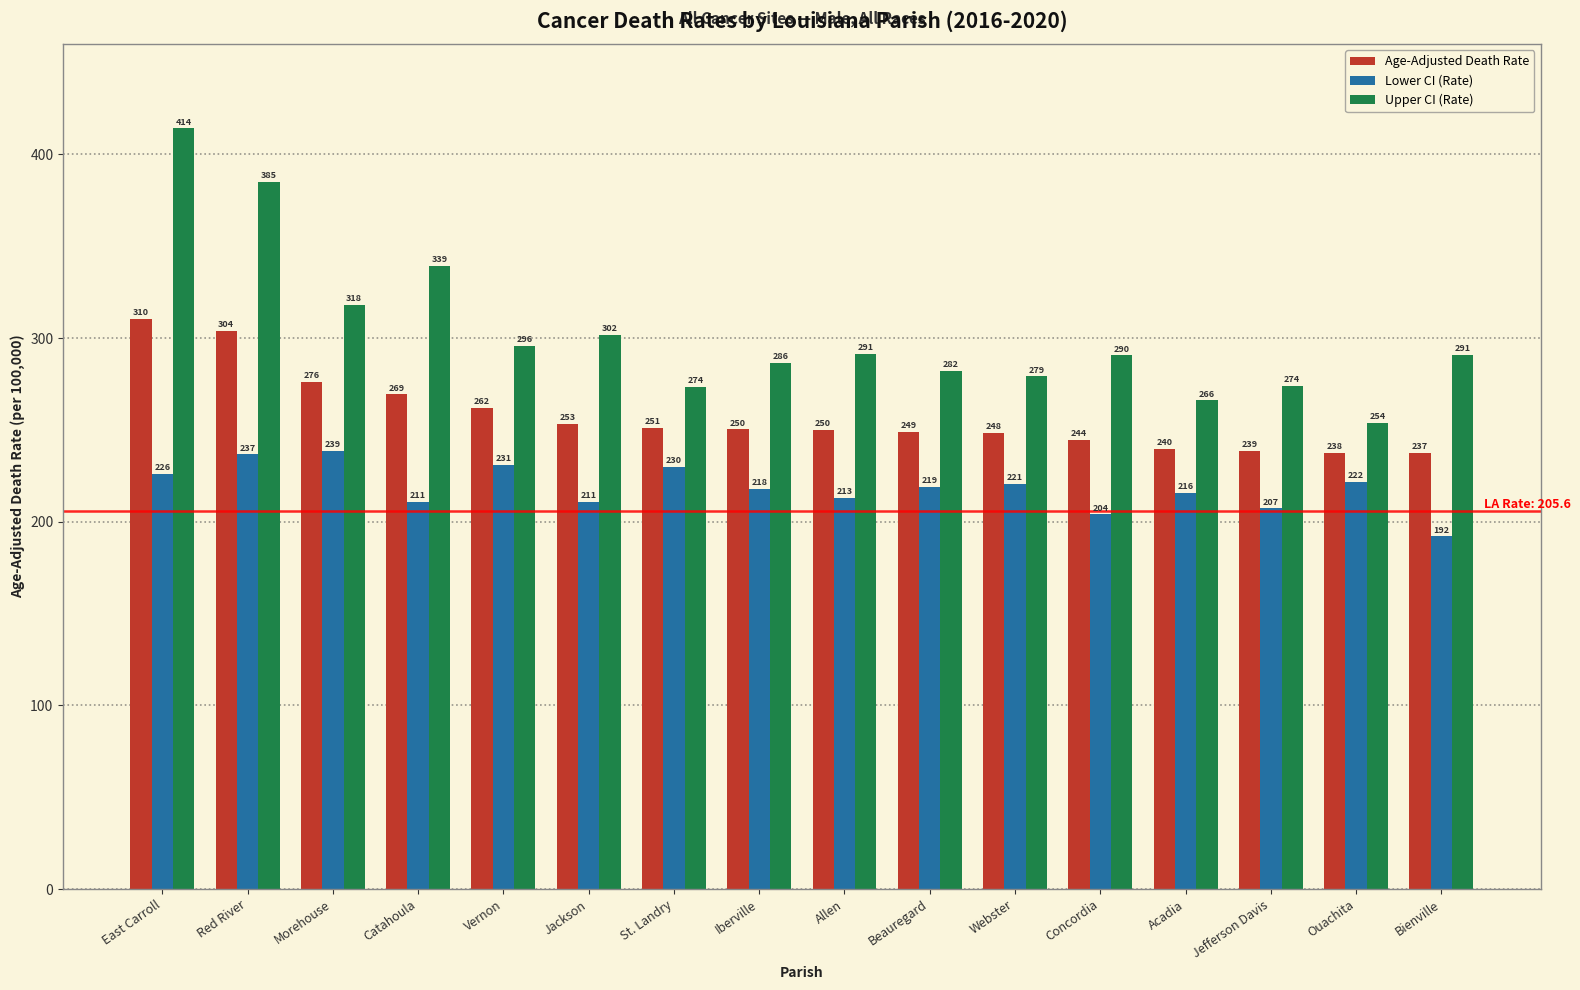

How many values in the Age-Adjusted Death Rate series exceed 250?

8